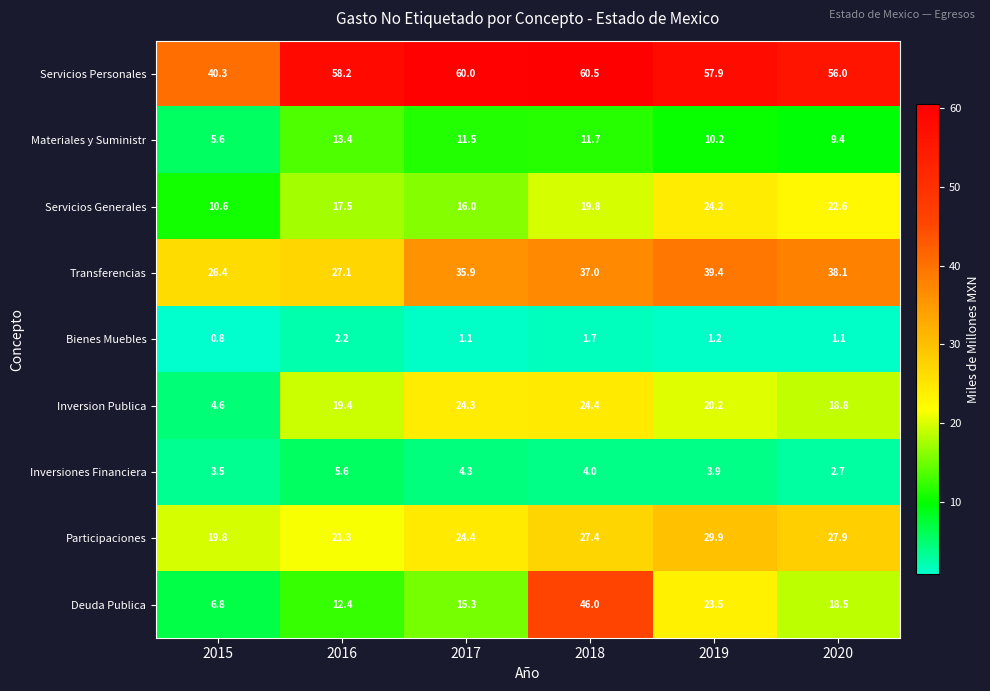

What is the difference between the highest and lowest values at 2020?

54.9